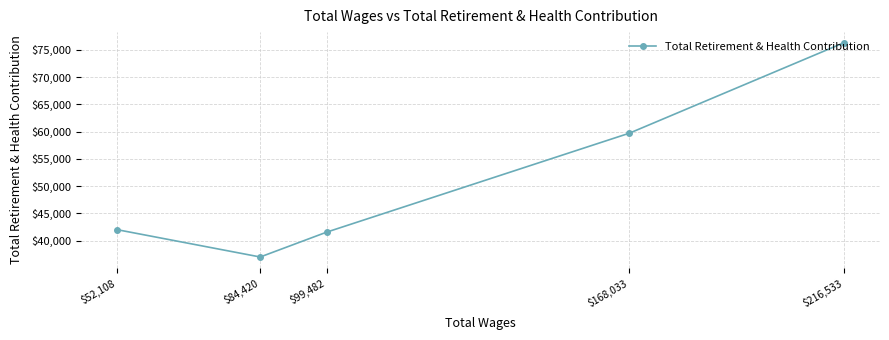

What is the approximate value at $216,533?

76300